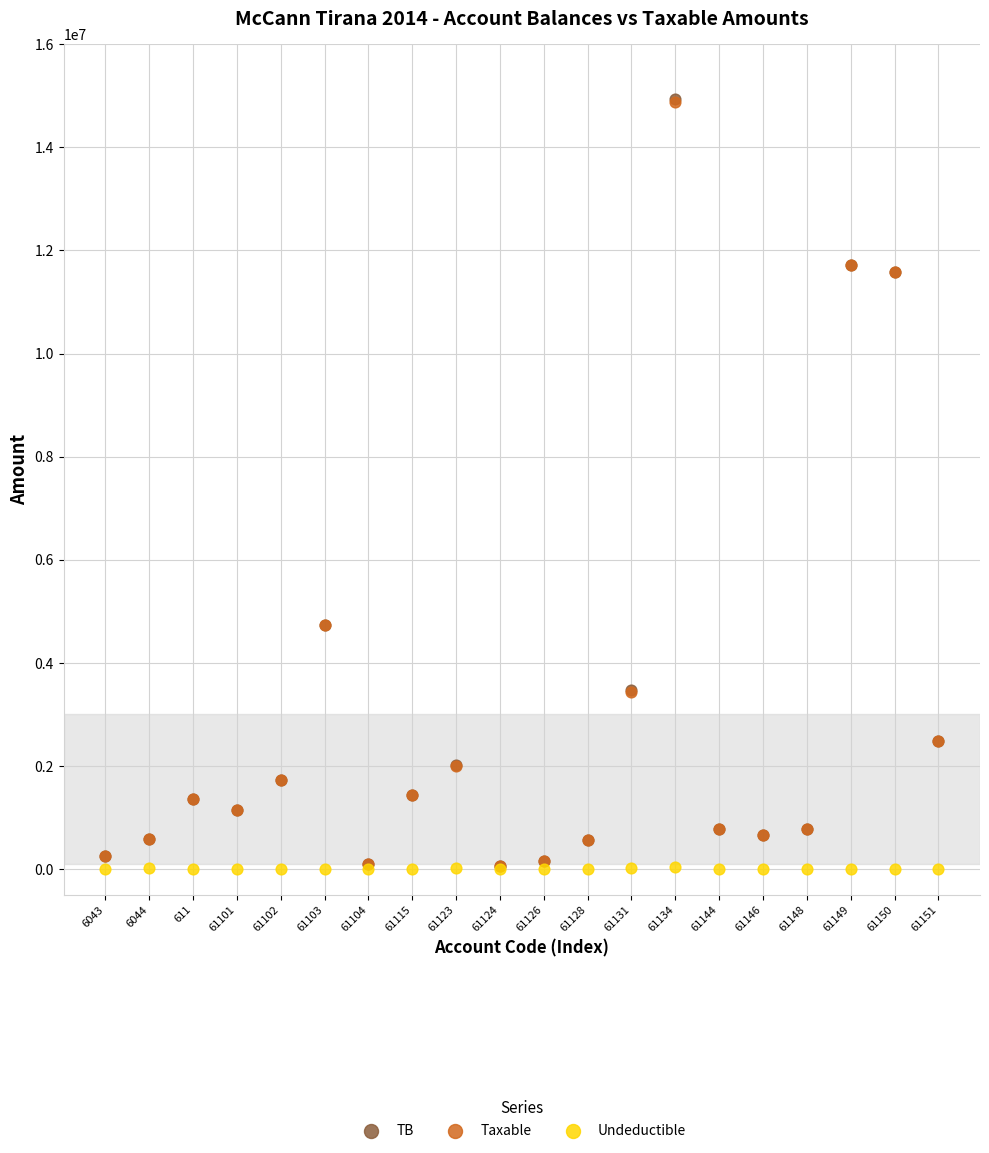

Which series has the largest Y range (max minus min)?

TB